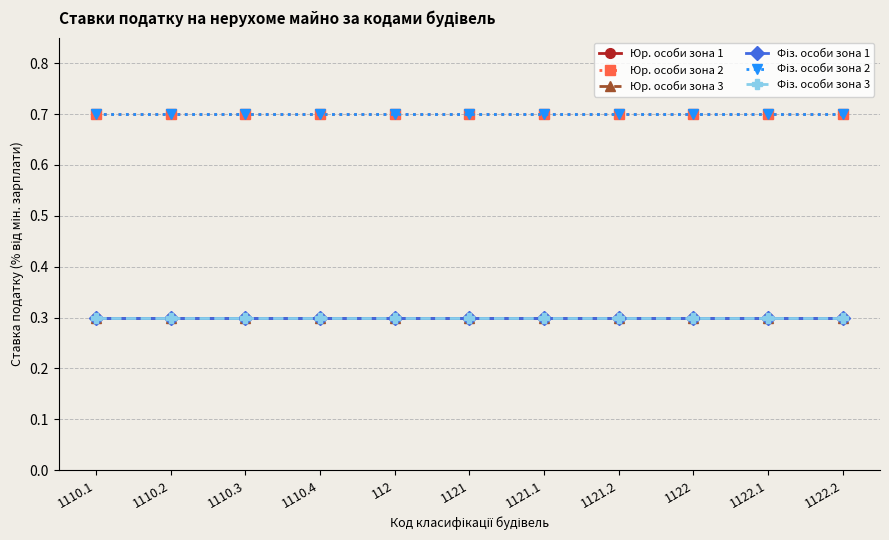

Is it true that Фіз. особи зона 2 equals 0.7 at 1122?

True